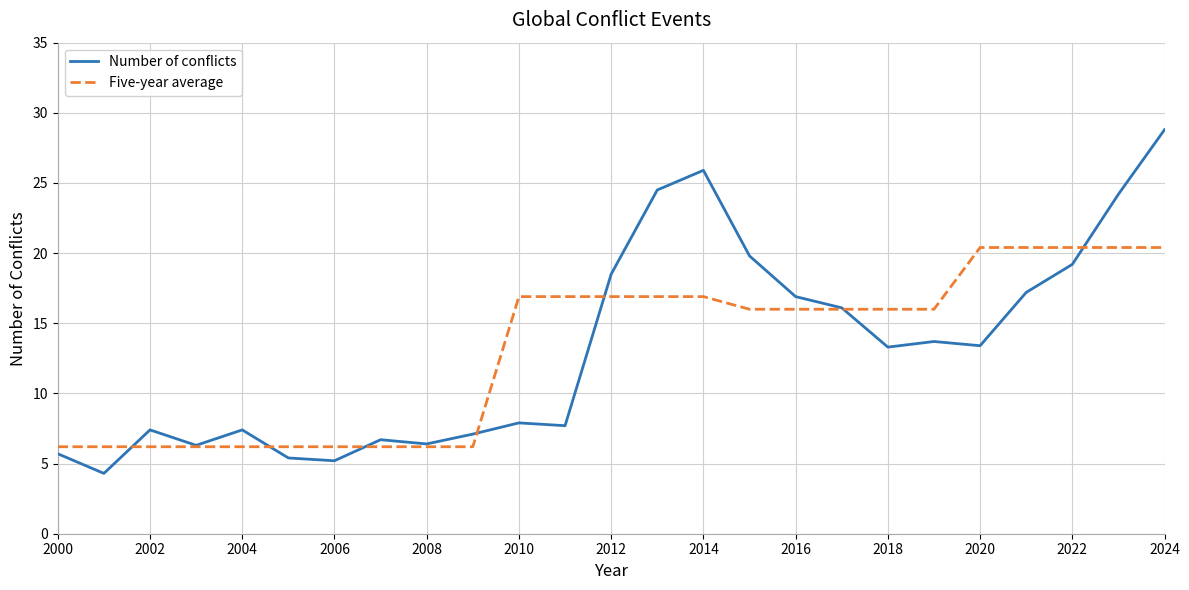

List the series in order of their peak value, lowest first.

Five-year average, Number of conflicts